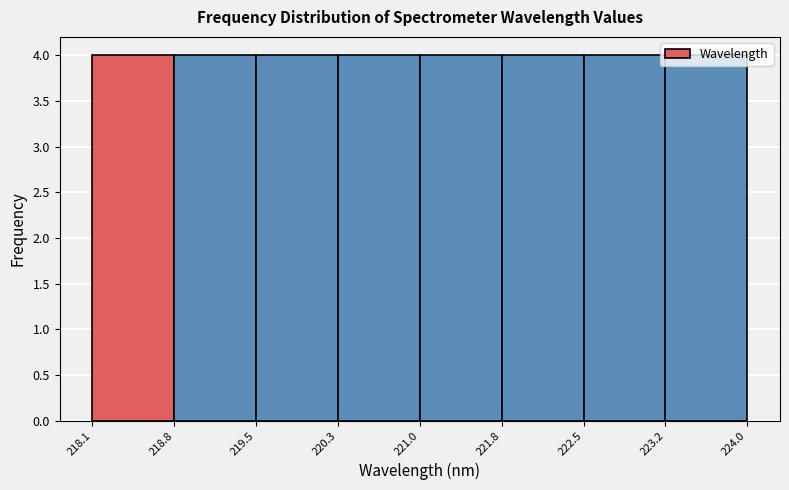

Reading left to right, transcribe this chart: for each bar, give the range it covers on the x-axis and its height. The values are not printed on the chart, so give them approximately, as read against the axis.

218.1 to 218.8: 4
218.8 to 219.5: 4
219.5 to 220.3: 4
220.3 to 221.0: 4
221.0 to 221.8: 4
221.8 to 222.5: 4
222.5 to 223.2: 4
223.2 to 224.0: 4